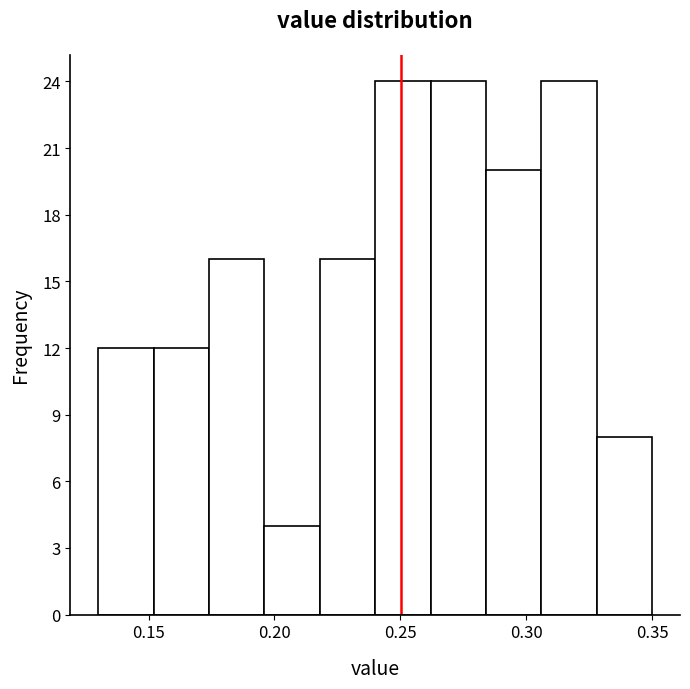

Reading left to right, transcribe this chart: for each bar, give the range it covers on the x-axis and its height. Neither the bar edges nor the heights are printed on the chart, so give them approximately, as read against the axes.

0.130 to 0.152: 12
0.152 to 0.174: 12
0.174 to 0.196: 16
0.196 to 0.218: 4
0.218 to 0.240: 16
0.240 to 0.262: 24
0.262 to 0.284: 24
0.284 to 0.306: 20
0.306 to 0.328: 24
0.328 to 0.350: 8